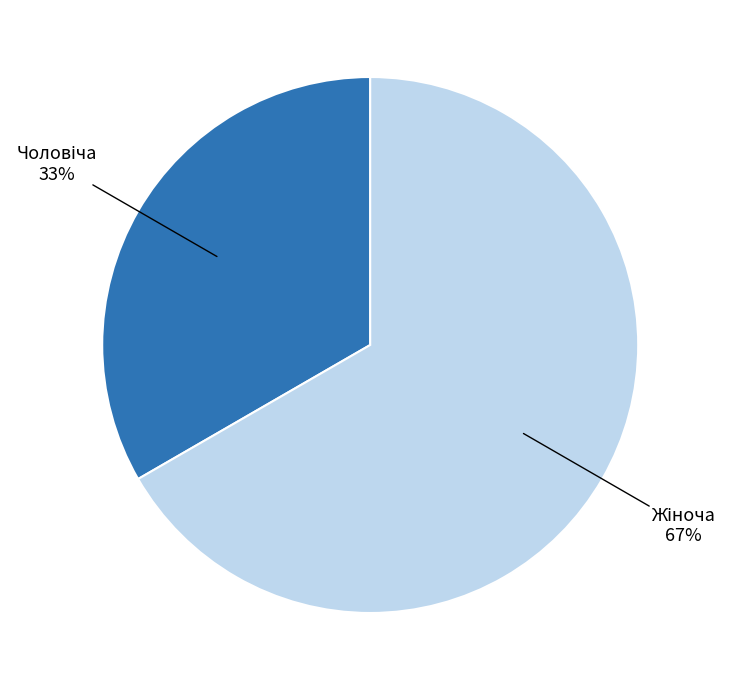

Does any single category account for the majority?

Yes